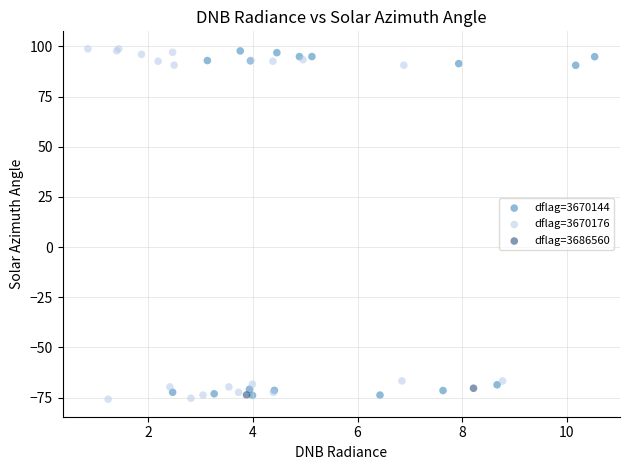

Which series contains the lowest Y value?

dflag=3670176